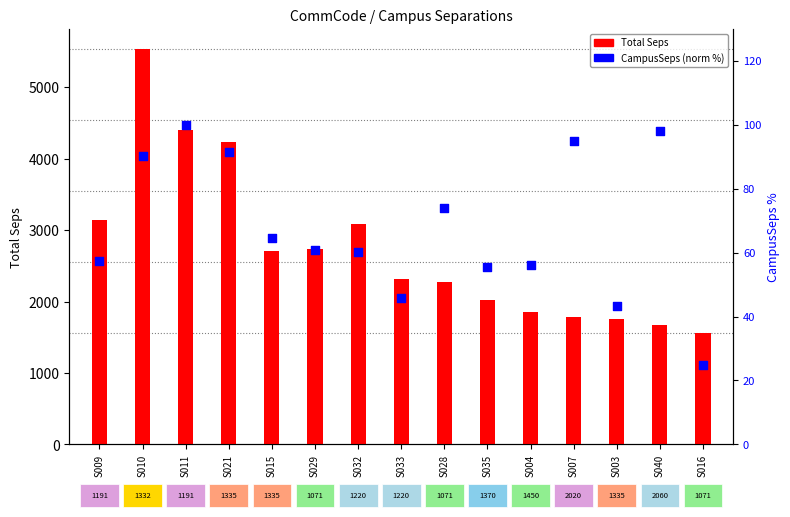

Which series contains the lowest Y value?

CampusSeps (norm)